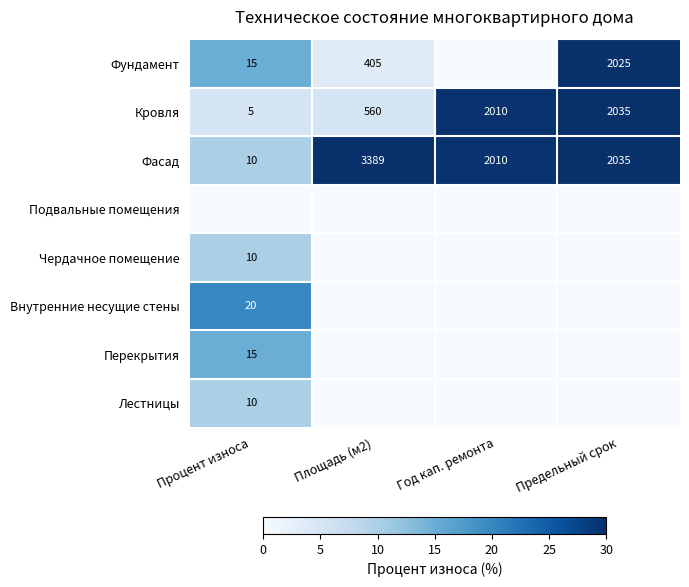

Where is Фасад nearest to the value 1699?

Год кап. ремонта